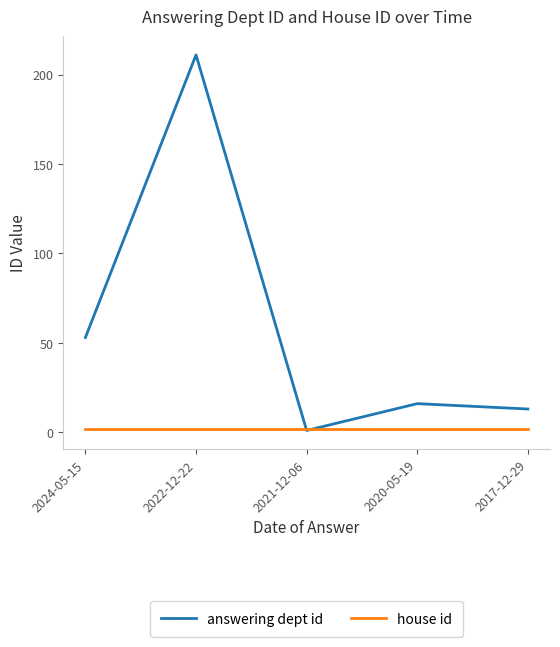

At how many categories does at least one series exceed 86?

1